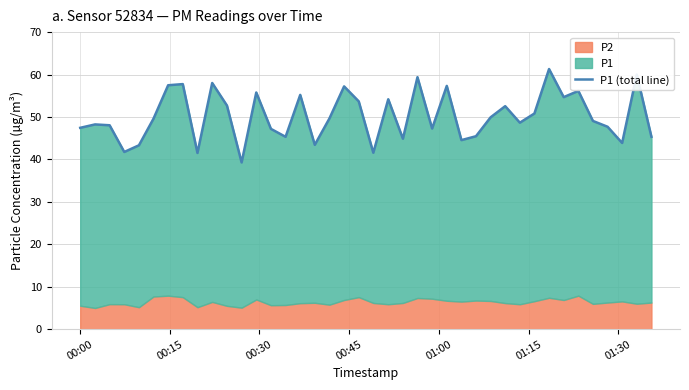

What is the maximum value shown in the chart?

61.3